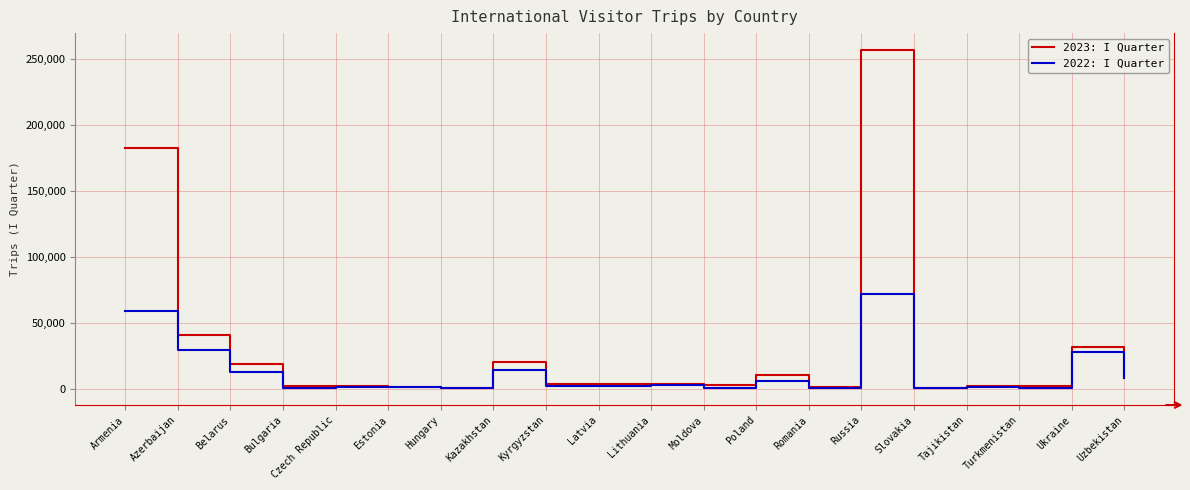

What is the greatest value displayed?

256787